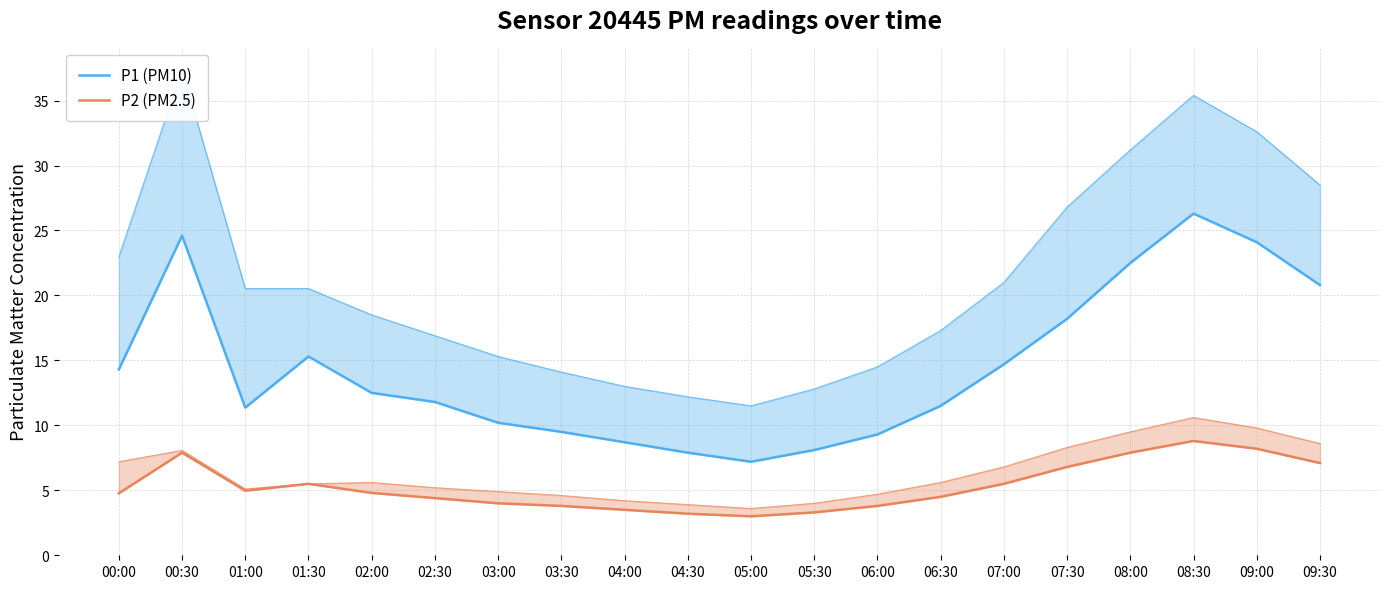

Is it true that P1 (PM10) equals 8.3 at 09:00?

False